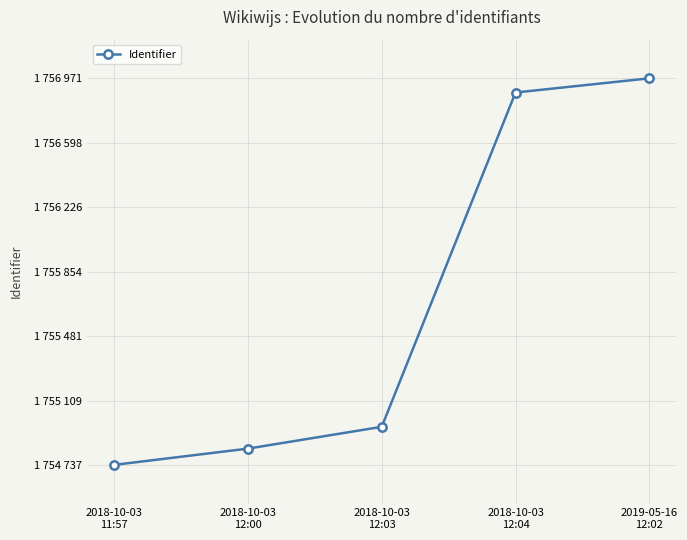

Which label corresponds to the smallest value in the chart?

2018-10-03
11:57